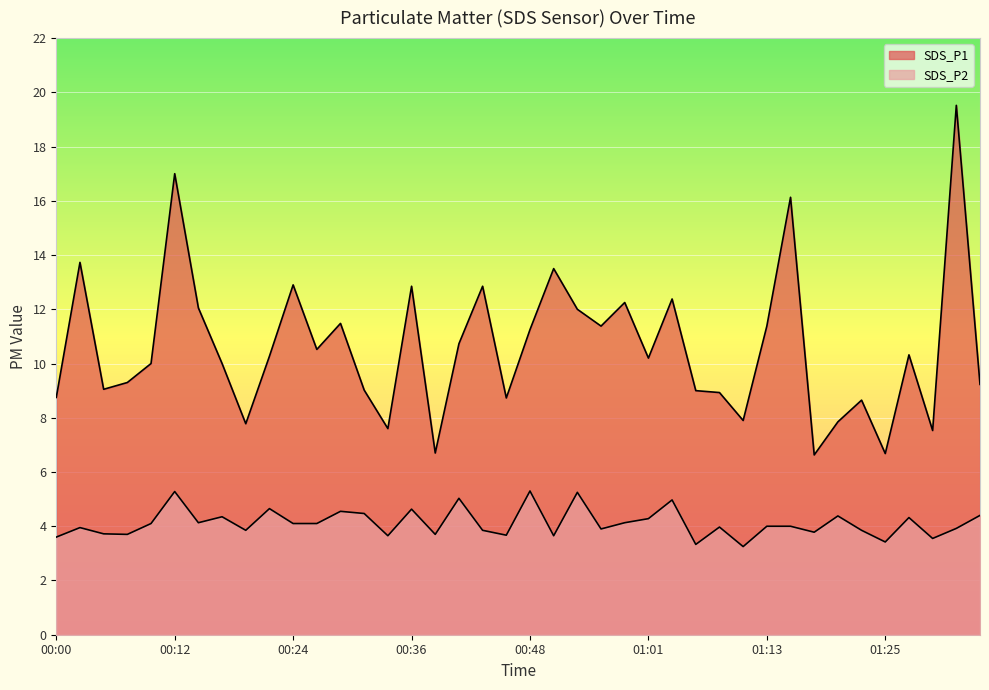

True or false: SDS_P2 and SDS_P1 cross at least once.

False